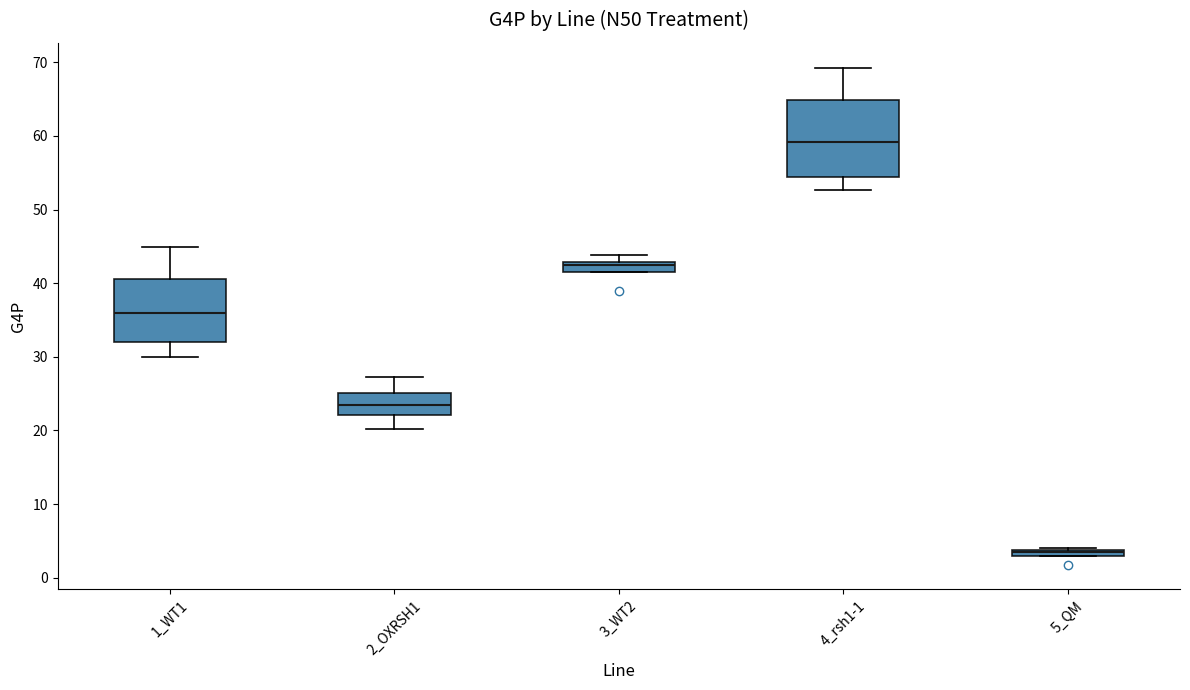

Where is the lower edge of the box for 3_WT2 on the y-axis? The values are not printed on the chart, so give them approximately, as read against the axis.

42